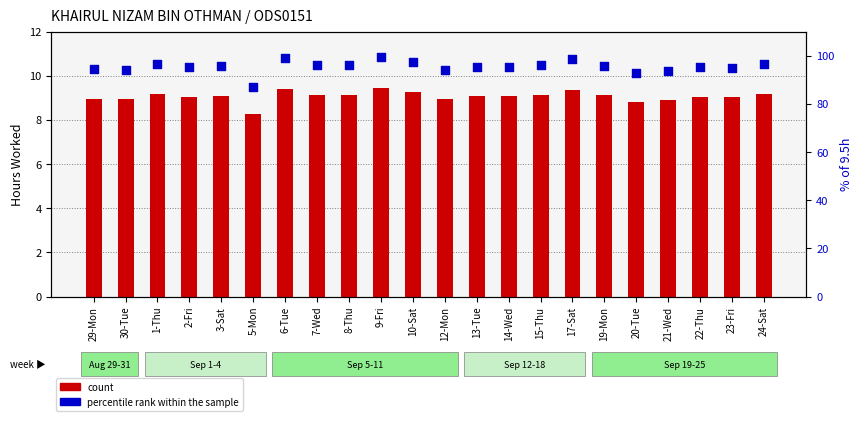

At which category is the sum across all series the highest?

9-Fri